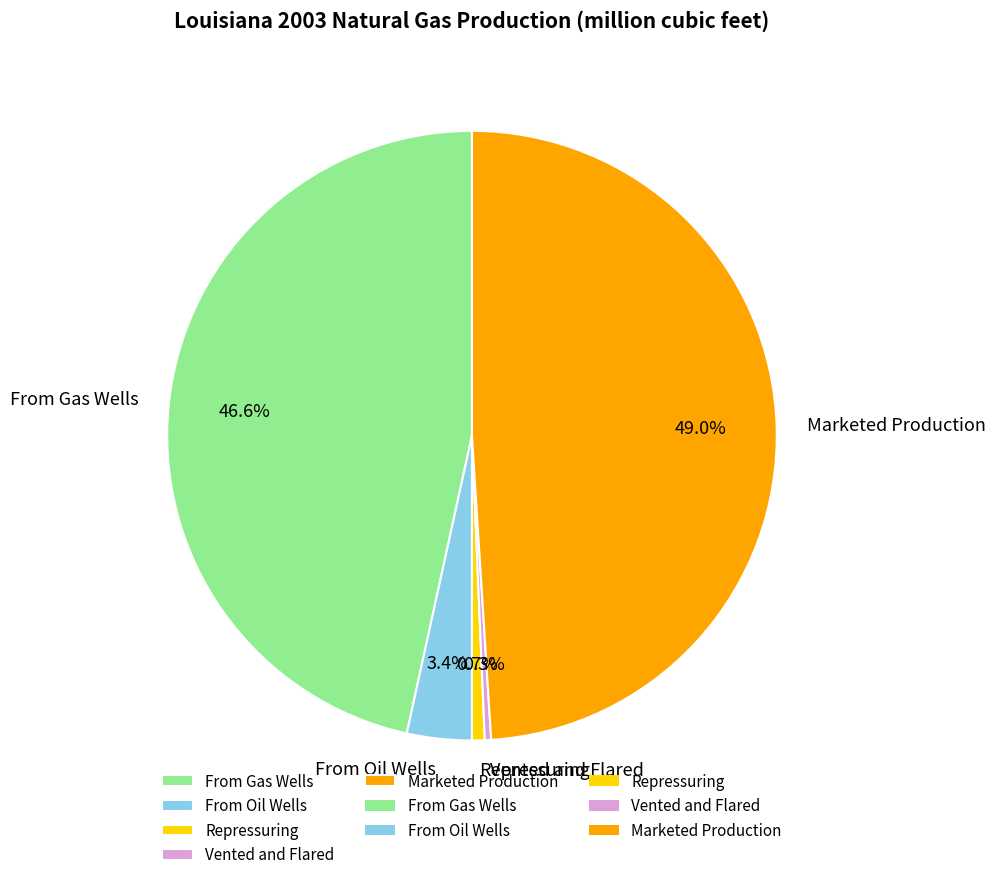

What percentage is NOT represented by Vented and Flared?

99.7%